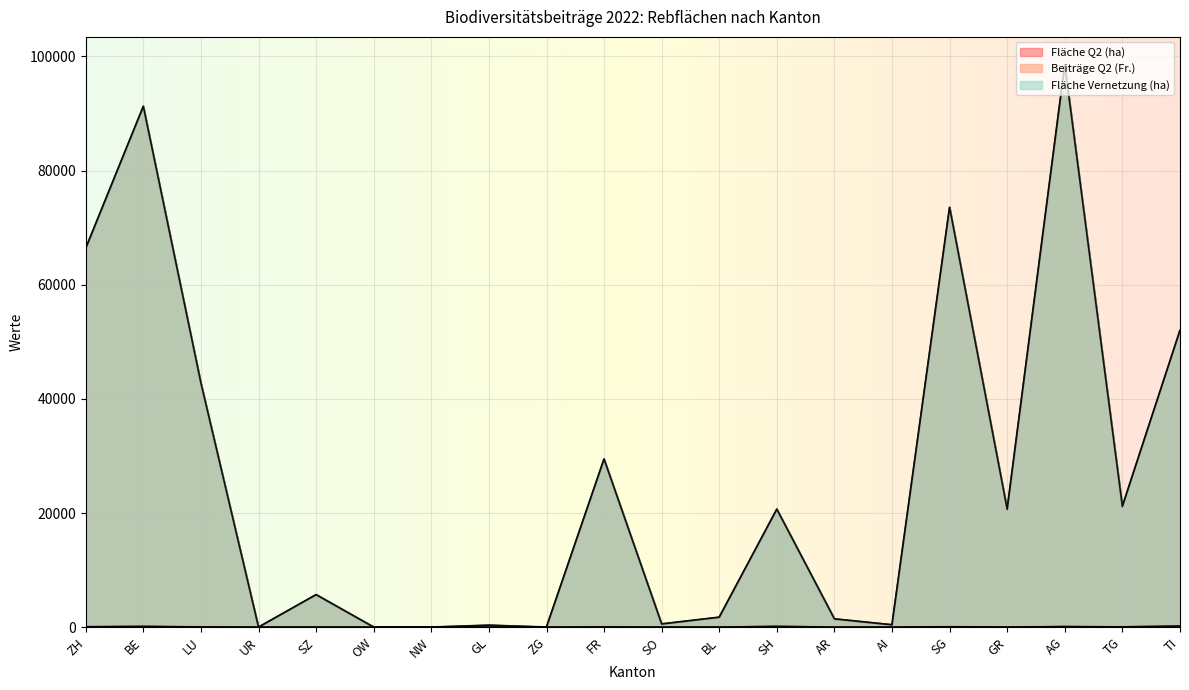

The Beiträge Q2 (Fr.) series shows 29439 at FR. True or false?

True